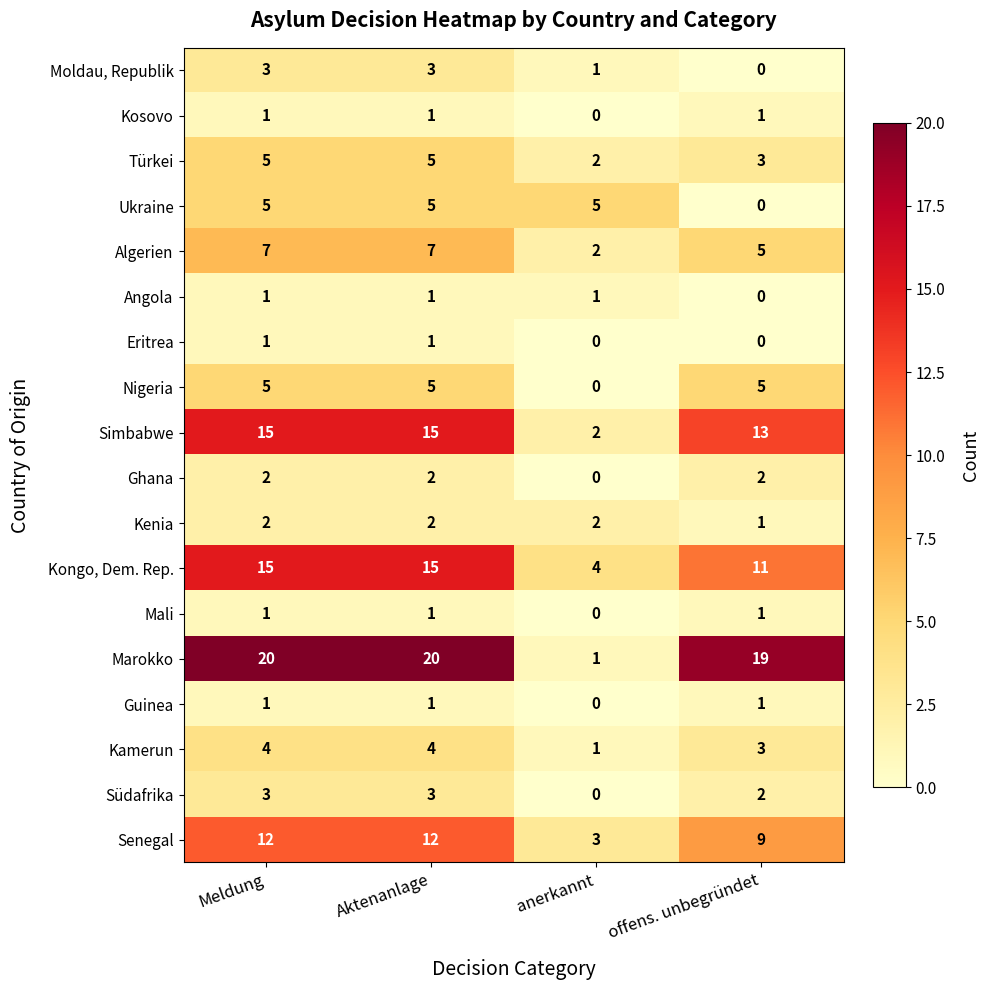

What is the spread (max minus min) of values at Meldung?

19